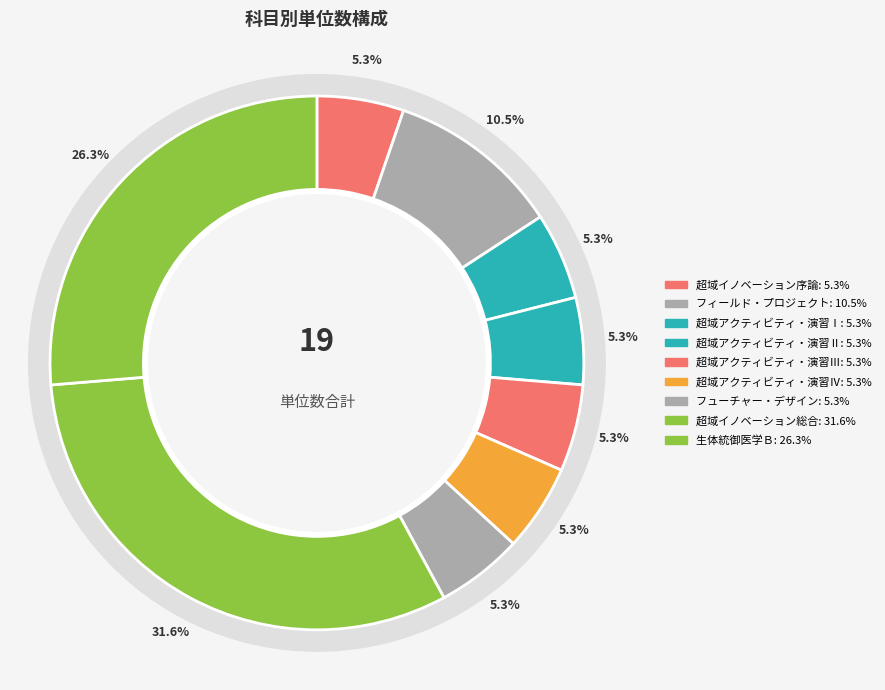

How many slices are in this pie chart?

9